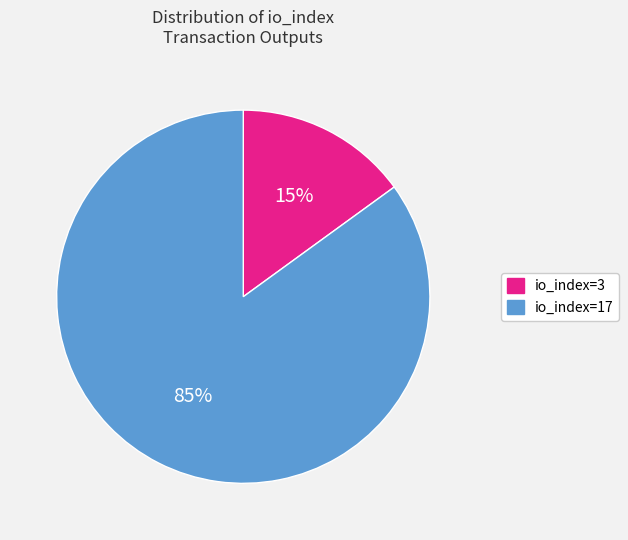

Which slice is the largest?

io_index=17